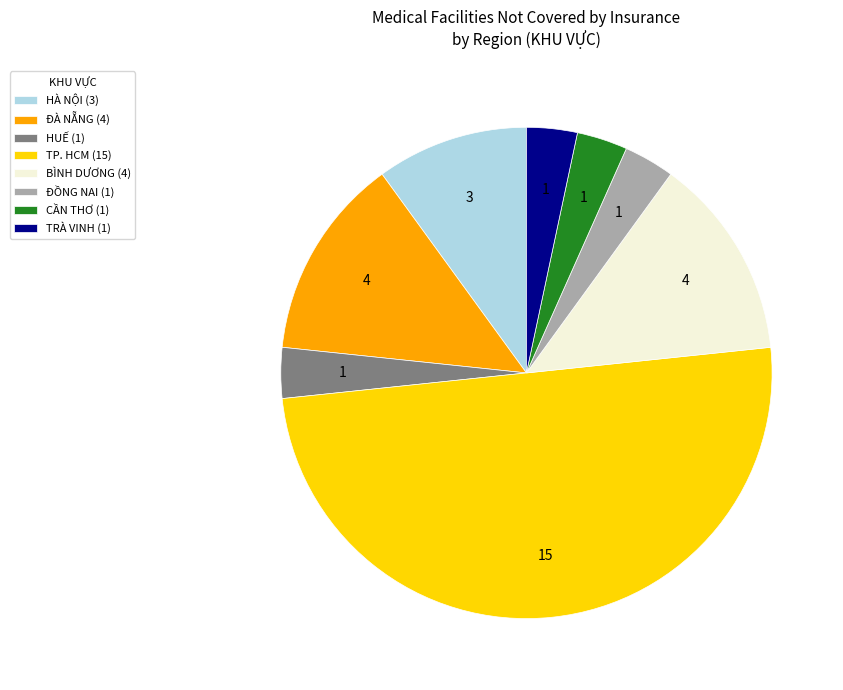

Is it true that HÀ NỘI (3) is 1% of the pie?

False